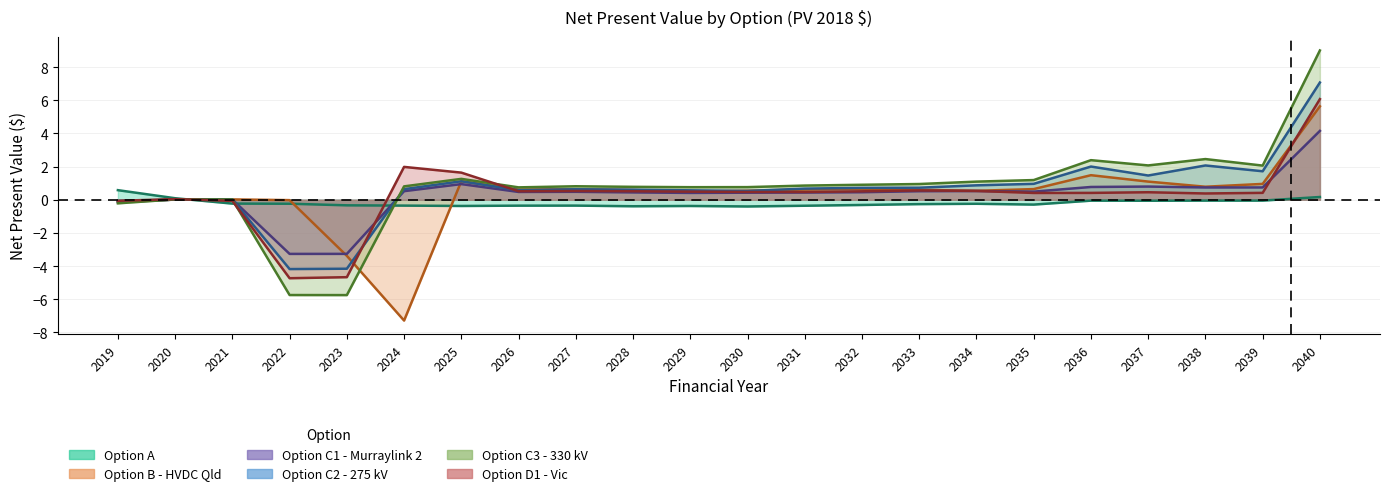

Reading left to right, list all the values displayed in this chart.

Option A: 2019=0.6	2020=0.1	2021=-0.2	2022=-0.2	2023=-0.3	2024=-0.4	2025=-0.4	2026=-0.4	2027=-0.4	2028=-0.4	2029=-0.4	2030=-0.4	2031=-0.4	2032=-0.3	2033=-0.3	2034=-0.2	2035=-0.3	2036=-0.1	2037=-0.1	2038=-0.1	2039=-0.1	2040=0.2
Option B - HVDC Qld: 2019=-0.1	2020=0.0	2021=0.0	2022=-0.0	2023=-3.4	2024=-7.3	2025=1.1	2026=0.6	2027=0.6	2028=0.6	2029=0.5	2030=0.5	2031=0.6	2032=0.7	2033=0.6	2034=0.5	2035=0.6	2036=1.5	2037=1.1	2038=0.8	2039=1.0	2040=5.6
Option C1 - Murraylink 2: 2019=-0.1	2020=0.0	2021=0.0	2022=-3.3	2023=-3.3	2024=0.5	2025=0.9	2026=0.5	2027=0.5	2028=0.4	2029=0.4	2030=0.4	2031=0.4	2032=0.5	2033=0.5	2034=0.5	2035=0.5	2036=0.8	2037=0.8	2038=0.7	2039=0.7	2040=4.2
Option C2 - 275 kV: 2019=-0.1	2020=0.0	2021=0.0	2022=-4.2	2023=-4.2	2024=0.6	2025=1.1	2026=0.6	2027=0.6	2028=0.6	2029=0.6	2030=0.5	2031=0.7	2032=0.7	2033=0.7	2034=0.9	2035=1.0	2036=2.0	2037=1.5	2038=2.1	2039=1.7	2040=7.1
Option C3 - 330 kV: 2019=-0.2	2020=0.0	2021=0.0	2022=-5.7	2023=-5.7	2024=0.8	2025=1.3	2026=0.7	2027=0.8	2028=0.8	2029=0.8	2030=0.8	2031=0.9	2032=0.9	2033=0.9	2034=1.1	2035=1.2	2036=2.4	2037=2.1	2038=2.5	2039=2.1	2040=9.0
Option D1 - Vic: 2019=-0.1	2020=0.0	2021=-0.1	2022=-4.7	2023=-4.7	2024=2.0	2025=1.6	2026=0.5	2027=0.5	2028=0.5	2029=0.5	2030=0.5	2031=0.5	2032=0.5	2033=0.6	2034=0.5	2035=0.4	2036=0.4	2037=0.5	2038=0.4	2039=0.4	2040=6.1